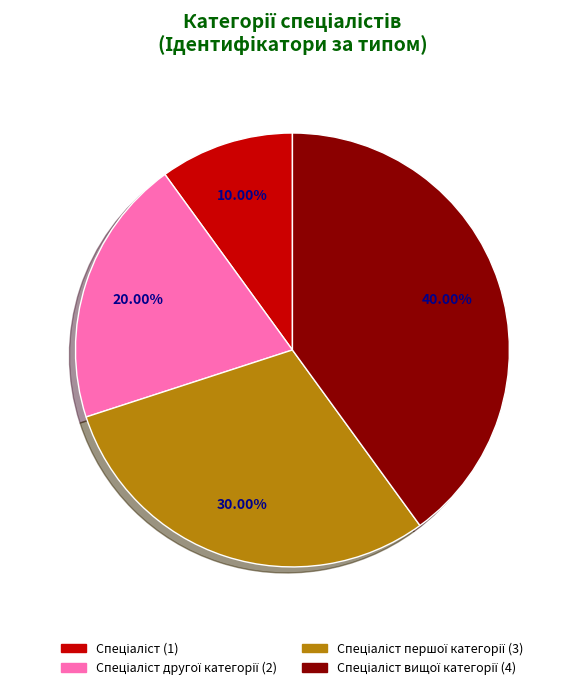

Is there any slice that represents more than half of the pie?

No